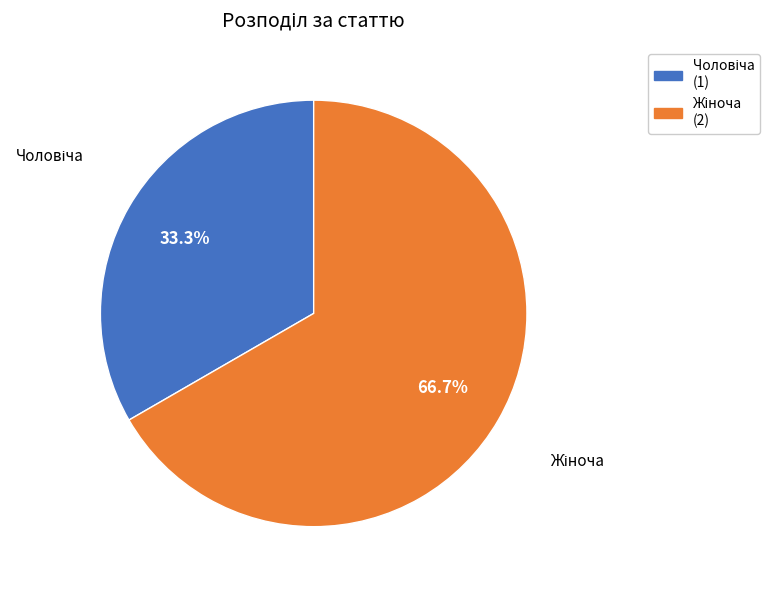

Is there a majority slice in this chart?

Yes